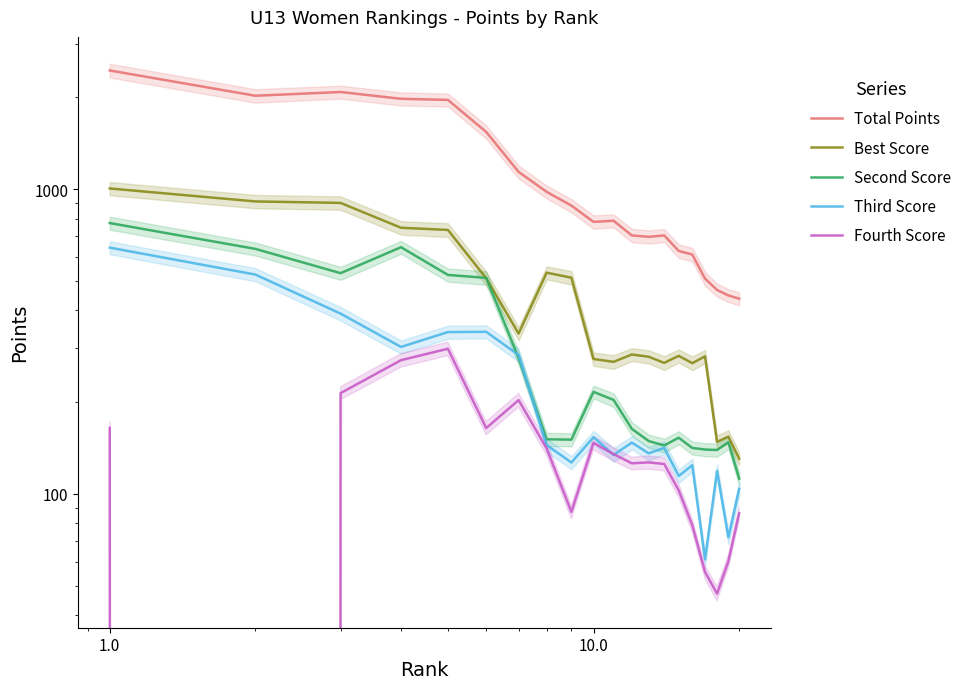

Which series has the largest total across all categories?

Total Points